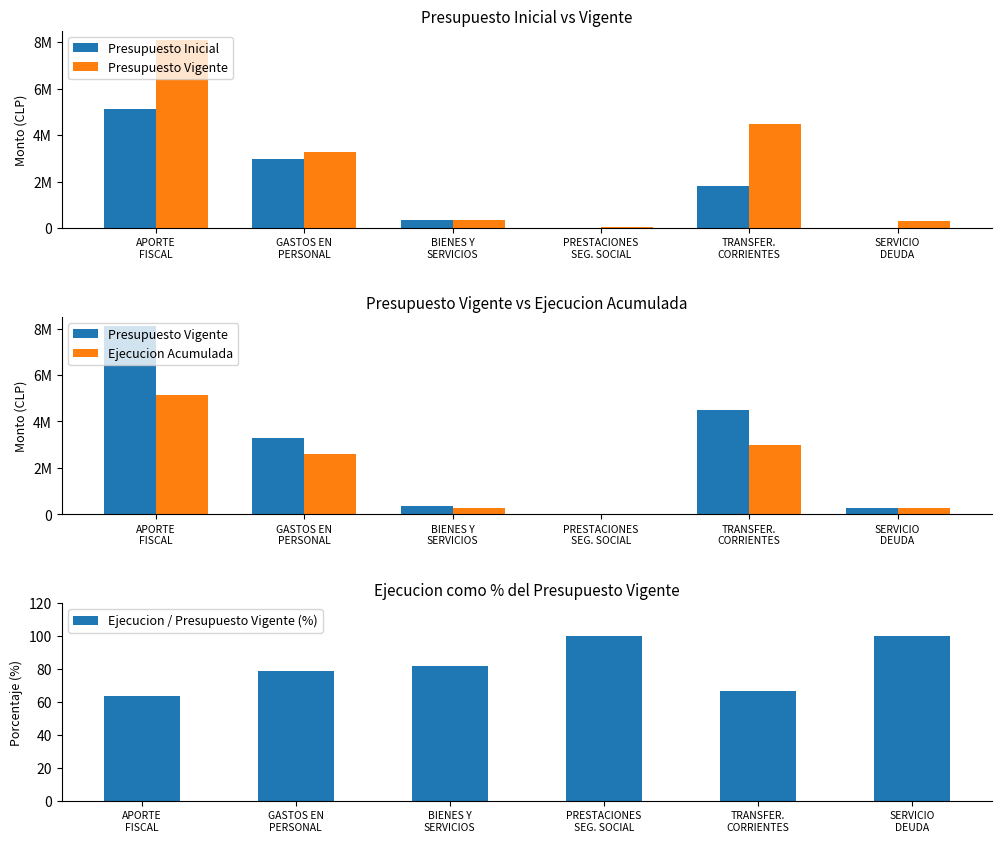

How many values in the Ejecucion / Presupuesto Vigente (%) series exceed 81?

3